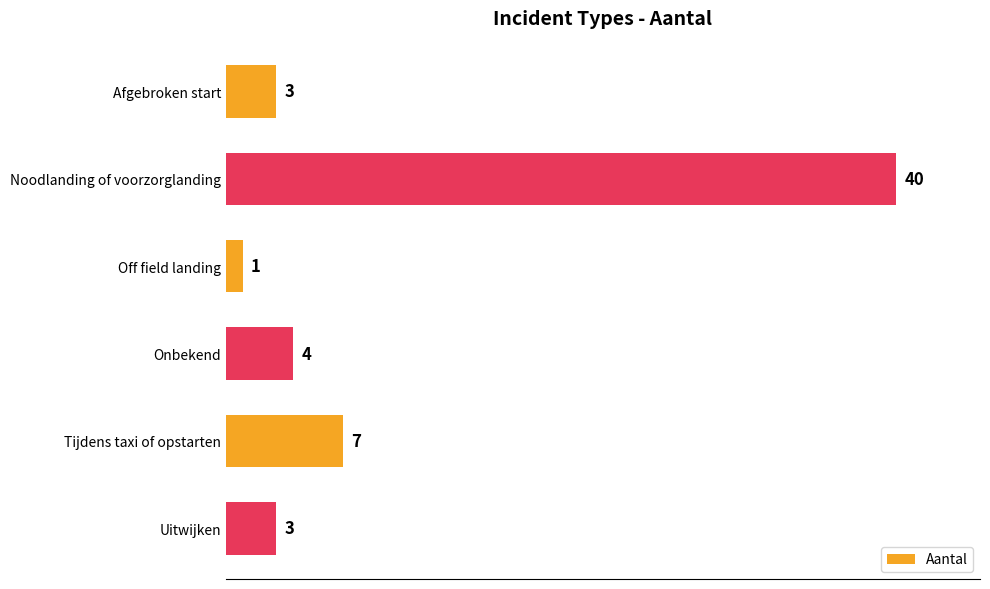

At which label is the value closest to 20?

Tijdens taxi of opstarten